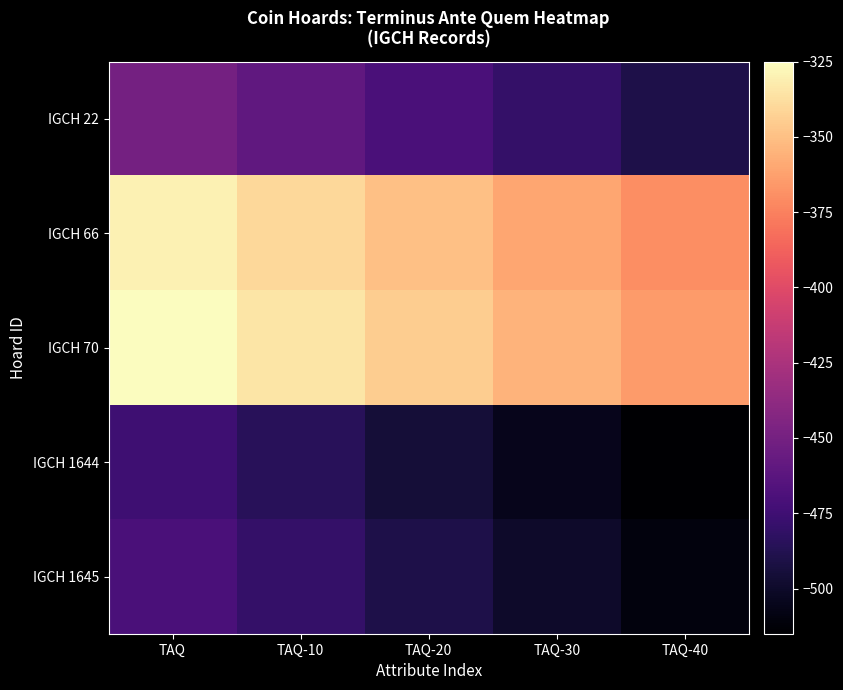

Which series has the largest total across all categories?

IGCH 70